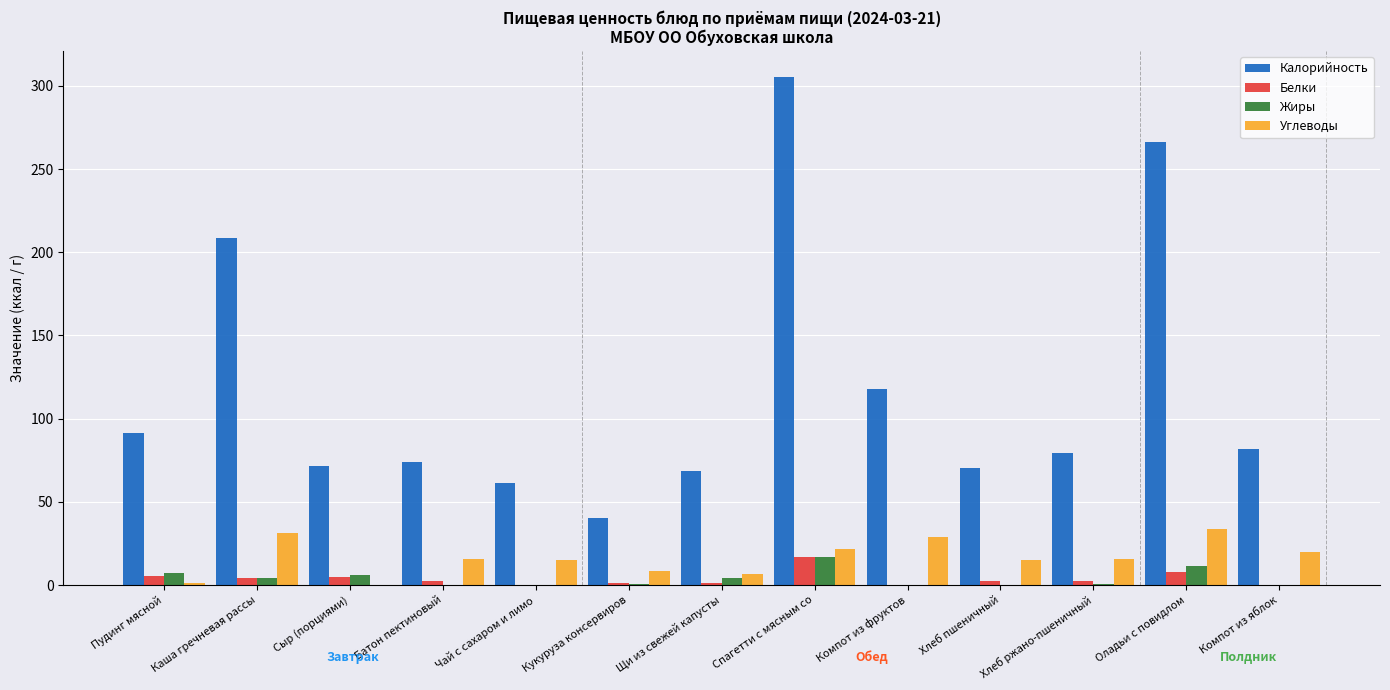

At which category is the sum across all series the highest?

Спагетти с мясным со